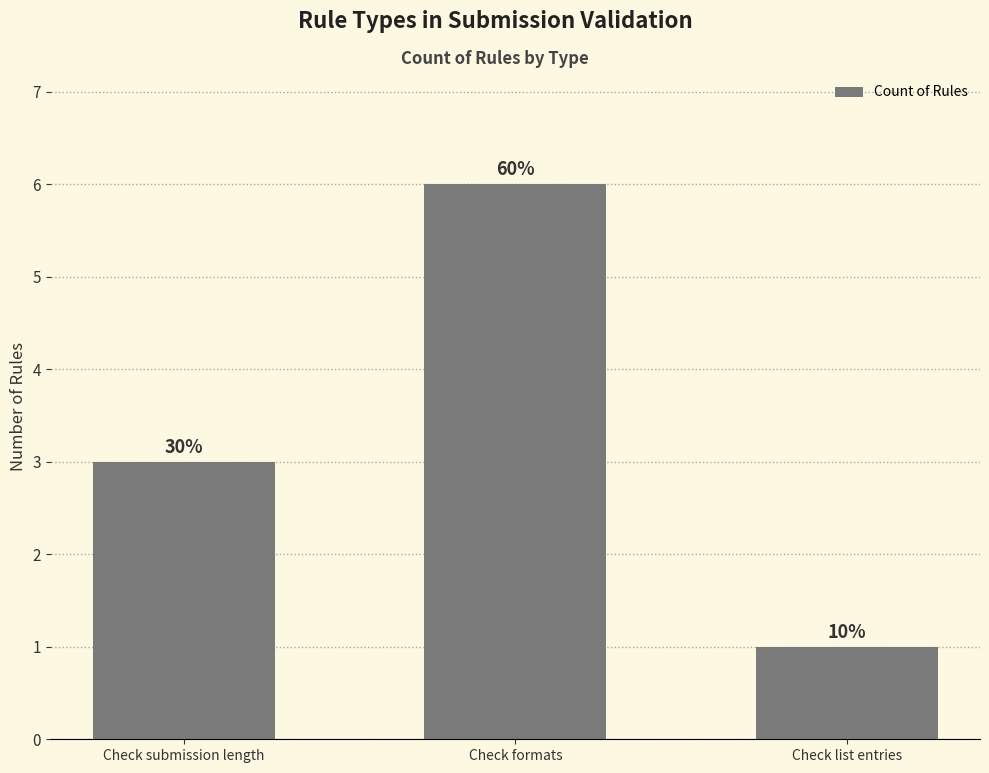

What is the label of the 2nd bar from the right?

Check formats